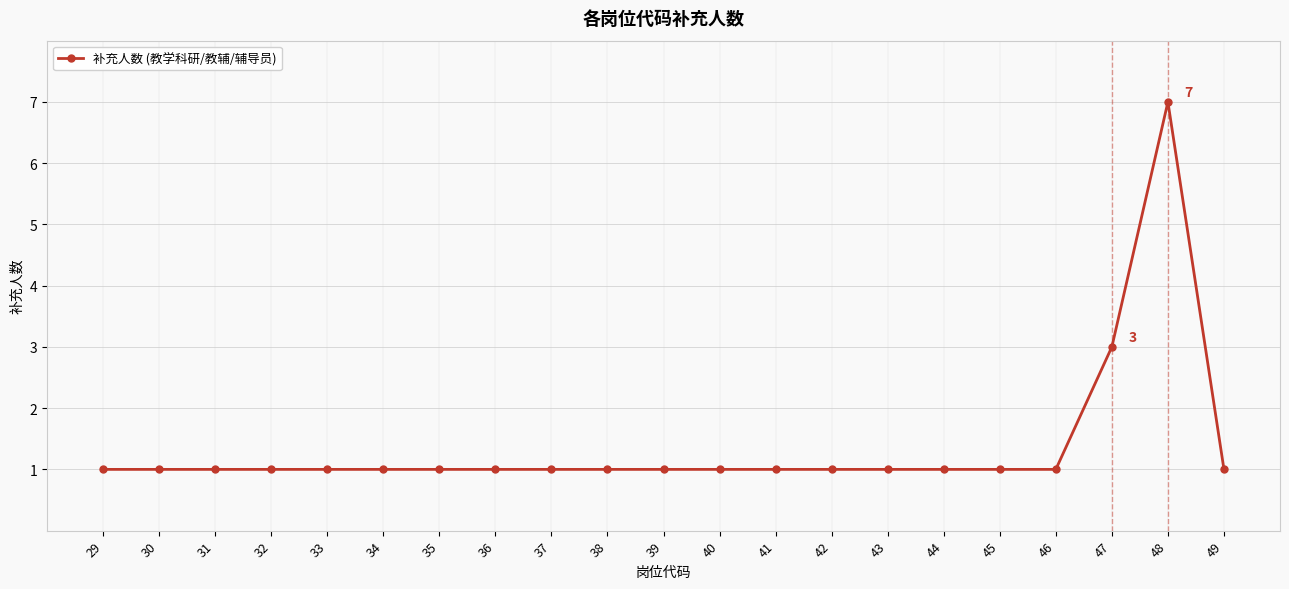

What is the value of the 4th point from the left?

1